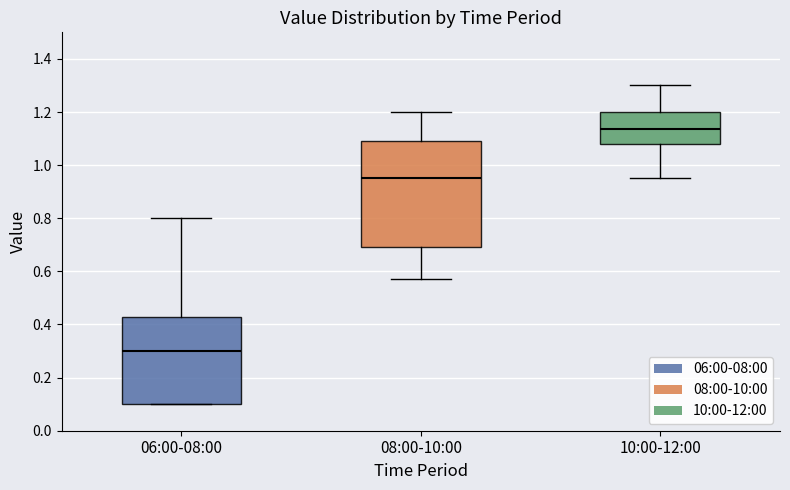

Which box is the tallest, from its lower edge to its upper edge?

08:00-10:00